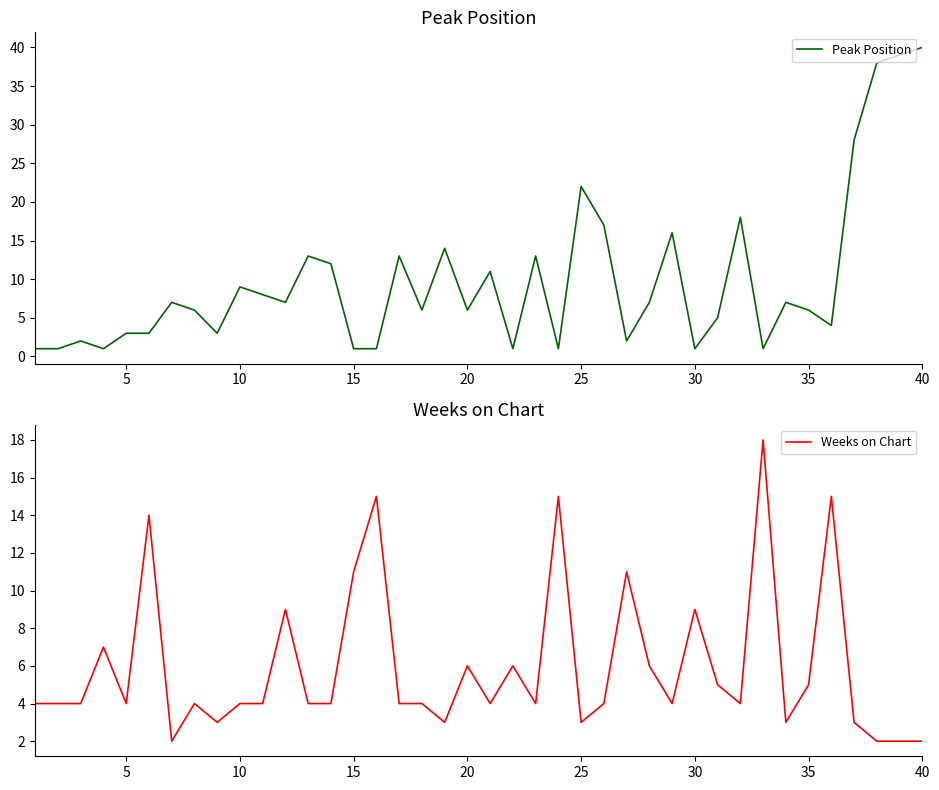

Which category has the highest value in the Peak Position series?

40